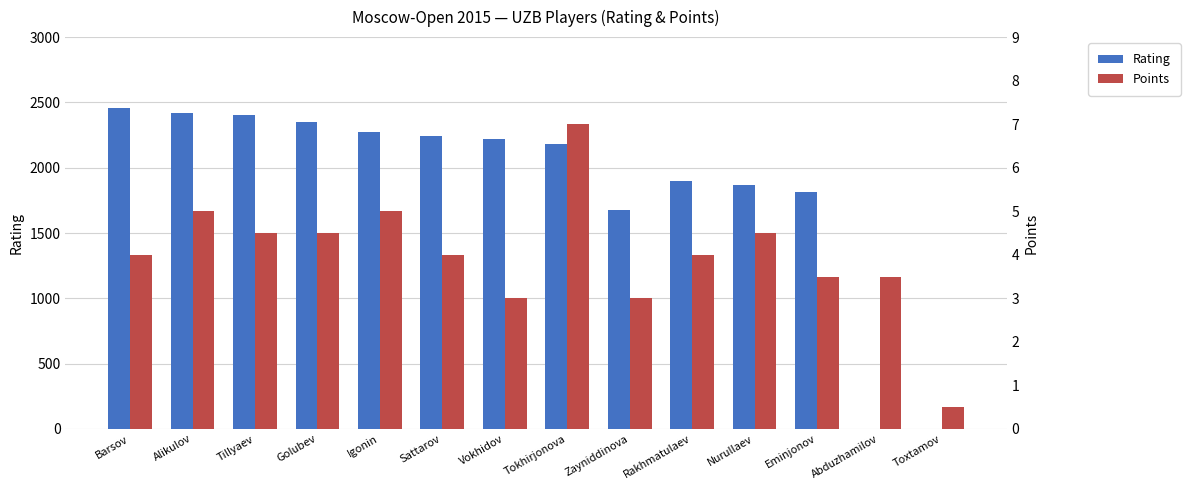

Reading left to right, extract all data points from this chart.

Rating: 2455.0	2418.0	2404.0	2348.0	2274.0	2243.0	2218.0	2181.0	1676.0	1900.0	1867.0	1813.0	0.0	0.0
Points: 4.0	5.0	4.5	4.5	5.0	4.0	3.0	7.0	3.0	4.0	4.5	3.5	3.5	0.5